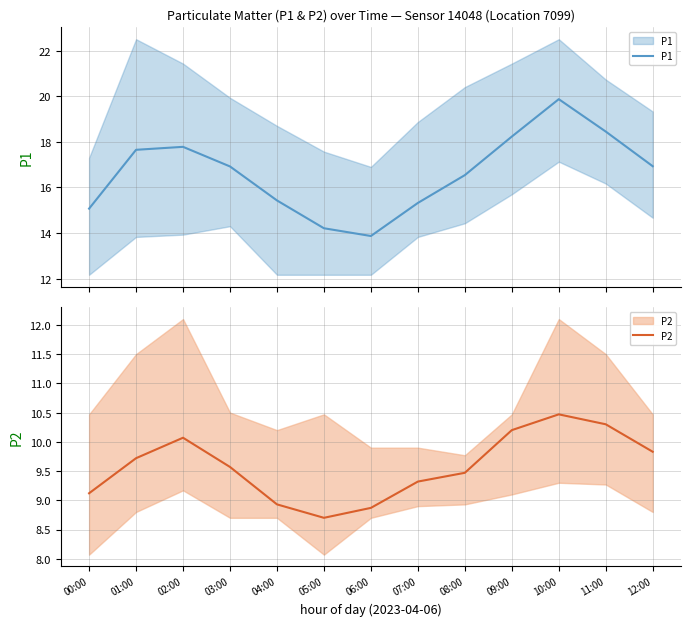

At which category does P2 reach its first local valley?

05:00